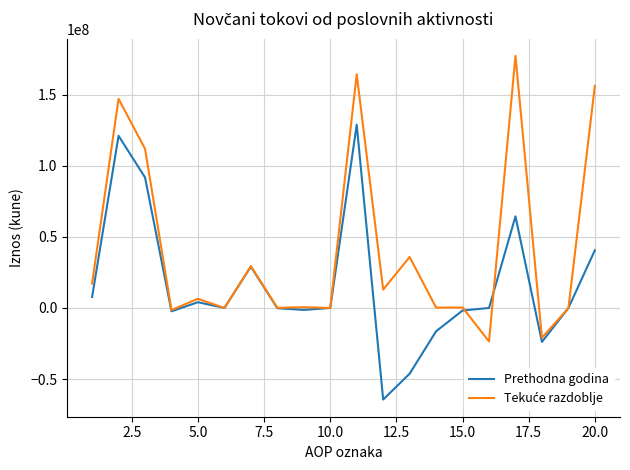

What is the difference between the second highest and minimum values in the Prethodna godina series?

185522343.0